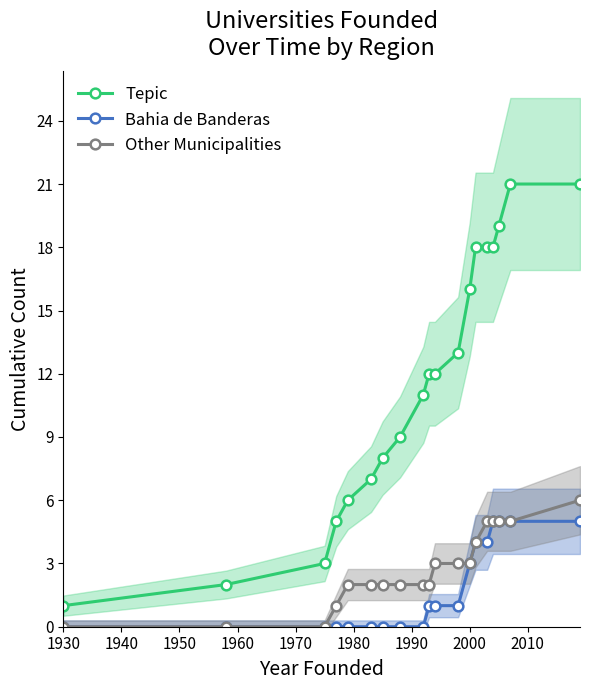

What is the maximum value for Other Municipalities?

6